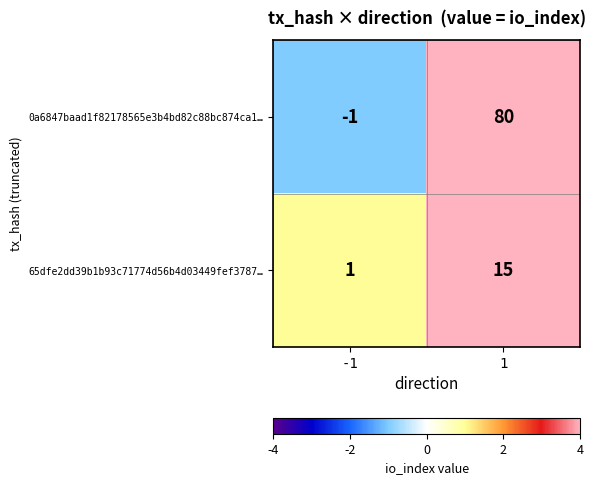

Reading right to left, list all the values displayed in this chart.

0a6847baad1f82178565e3b4bd82c88bc874ca1…: 1=80	-1=-1
65dfe2dd39b1b93c71774d56b4d03449fef3787…: 1=15	-1=1